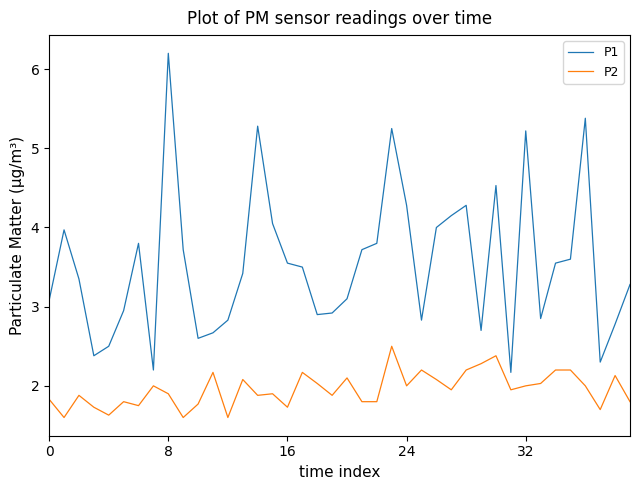

Which series has the largest total across all categories?

P1